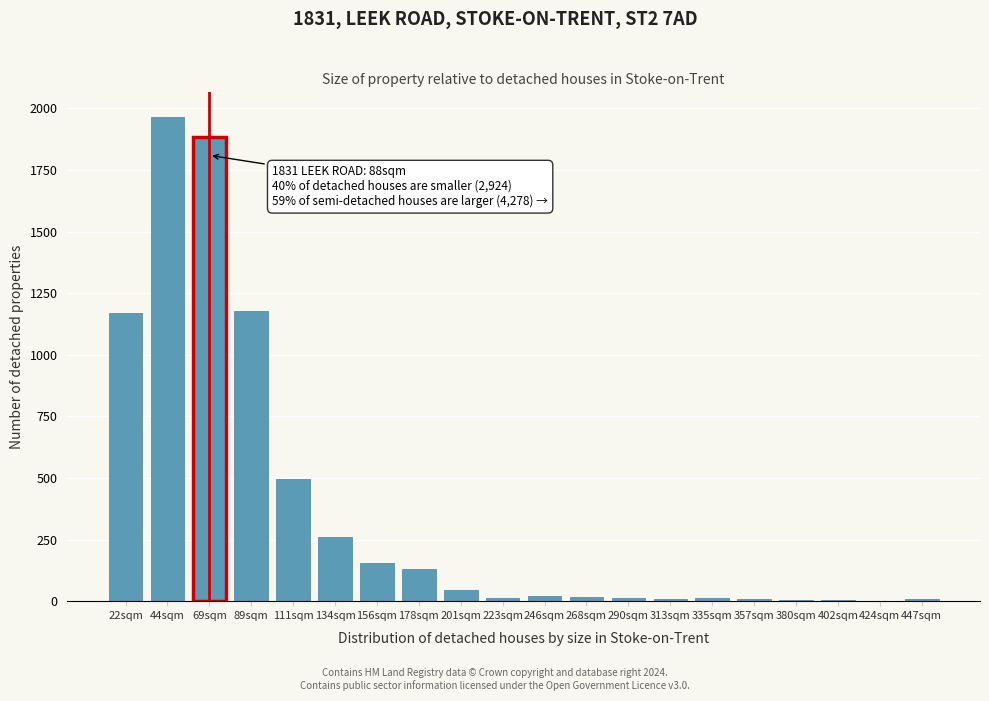

What is the sum of all values?

7397